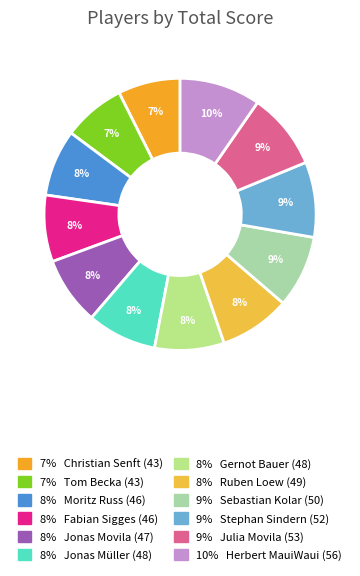

Count the number of slices in the pie.

12